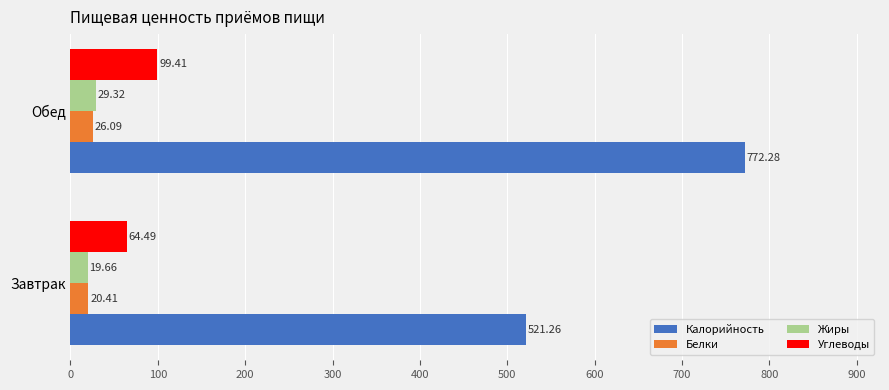

Which series has the widest spread of values?

Калорийность